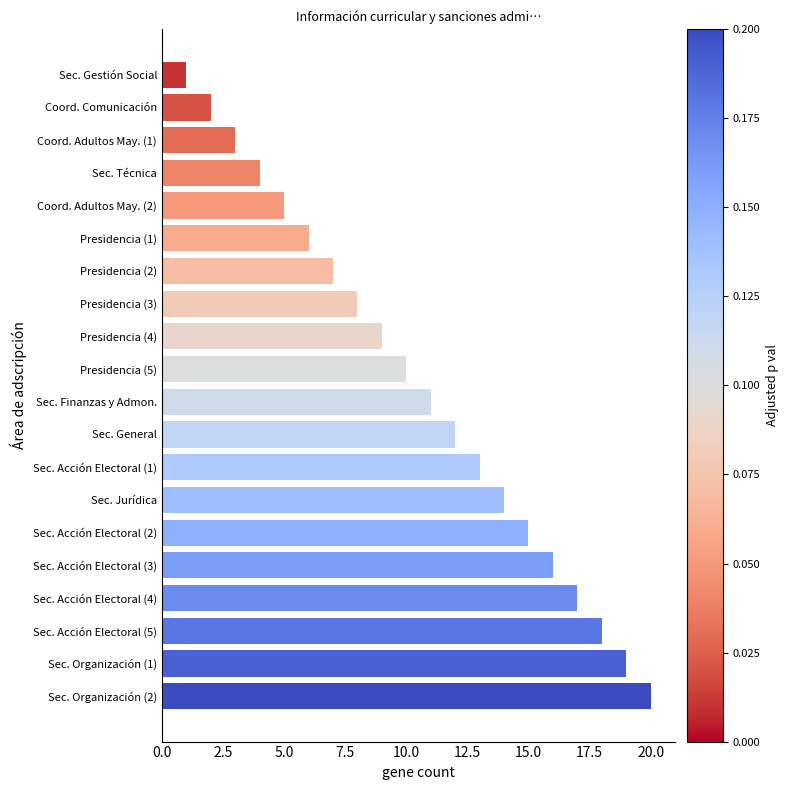

Is it true that the value at Presidencia (4) is 9?

True